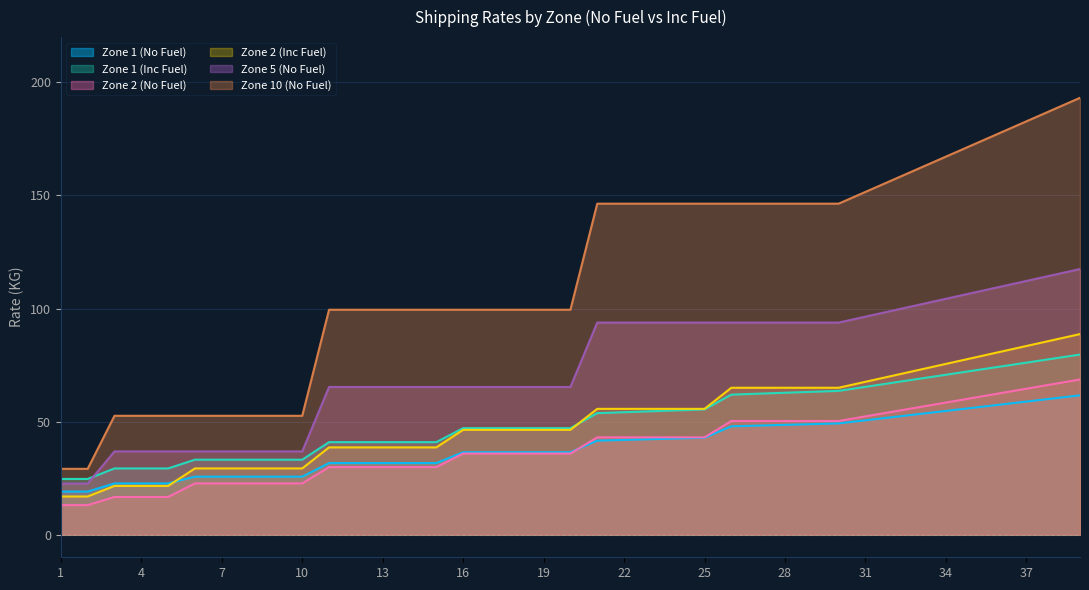

Reading left to right, transcribe all the data shown in this chart.

Zone 1 (No Fuel): 19.1	19.1	22.7	22.7	22.7	25.6	25.6	25.6	25.6	25.6	31.6	31.6	31.6	31.6	31.6	36.5	36.5	36.5	36.5	36.5	41.6	41.9	42.2	42.5	42.9	47.9	48.2	48.5	48.9	49.2	50.6	52.0	53.3	54.7	56.1	57.5	58.9	60.2	61.6
Zone 1 (Inc Fuel): 24.6	24.6	29.3	29.3	29.3	33.1	33.1	33.1	33.1	33.1	40.9	40.9	40.9	40.9	40.9	47.1	47.1	47.1	47.1	47.1	53.7	54.1	54.6	55.0	55.4	61.9	62.3	62.8	63.2	63.6	65.4	67.2	68.9	70.7	72.5	74.3	76.1	77.8	79.6
Zone 2 (No Fuel): 13.1	13.1	16.7	16.7	16.7	22.7	22.7	22.7	22.7	22.7	29.9	29.9	29.9	29.9	29.9	35.9	35.9	35.9	35.9	35.9	43.0	43.0	43.0	43.0	43.0	50.3	50.3	50.3	50.3	50.3	52.3	54.3	56.4	58.4	60.5	62.5	64.5	66.6	68.6
Zone 2 (Inc Fuel): 16.9	16.9	21.6	21.6	21.6	29.3	29.3	29.3	29.3	29.3	38.6	38.6	38.6	38.6	38.6	46.4	46.4	46.4	46.4	46.4	55.6	55.6	55.6	55.6	55.6	65.0	65.0	65.0	65.0	65.0	67.6	70.2	72.9	75.5	78.1	80.8	83.4	86.0	88.7
Zone 5 (No Fuel): 22.6	22.6	36.8	36.8	36.8	36.8	36.8	36.8	36.8	36.8	65.3	65.3	65.3	65.3	65.3	65.3	65.3	65.3	65.3	65.3	93.8	93.8	93.8	93.8	93.8	93.8	93.8	93.8	93.8	93.8	96.4	99.0	101.7	104.3	106.9	109.6	112.2	114.8	117.5
Zone 10 (No Fuel): 29.1	29.1	52.6	52.6	52.6	52.6	52.6	52.6	52.6	52.6	99.5	99.5	99.5	99.5	99.5	99.5	99.5	99.5	99.5	99.5	146.4	146.4	146.4	146.4	146.4	146.4	146.4	146.4	146.4	146.4	151.6	156.8	162.0	167.2	172.4	177.6	182.8	188.0	193.2